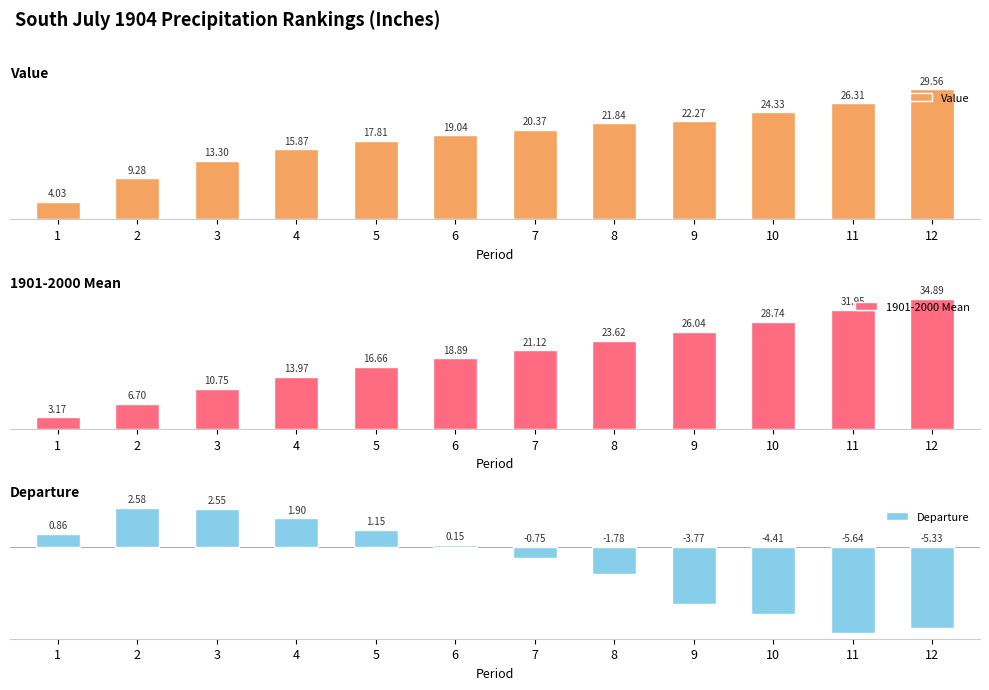

List the series in order of their peak value, highest first.

1901-2000 Mean, Value, Departure